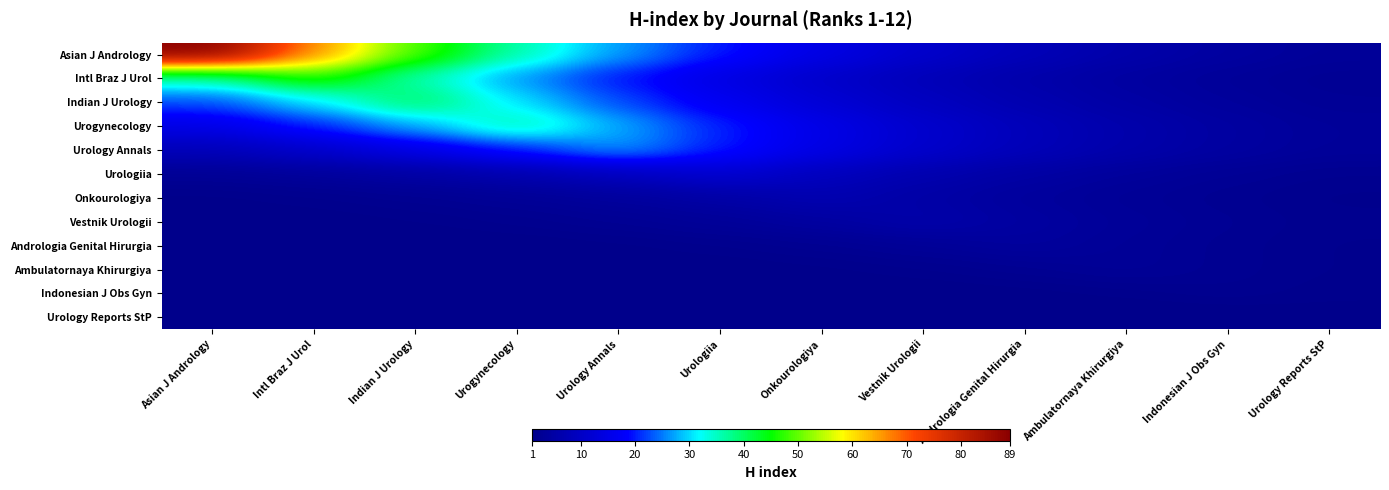

What is the total value across all series at Vestnik Urologii?

73.8